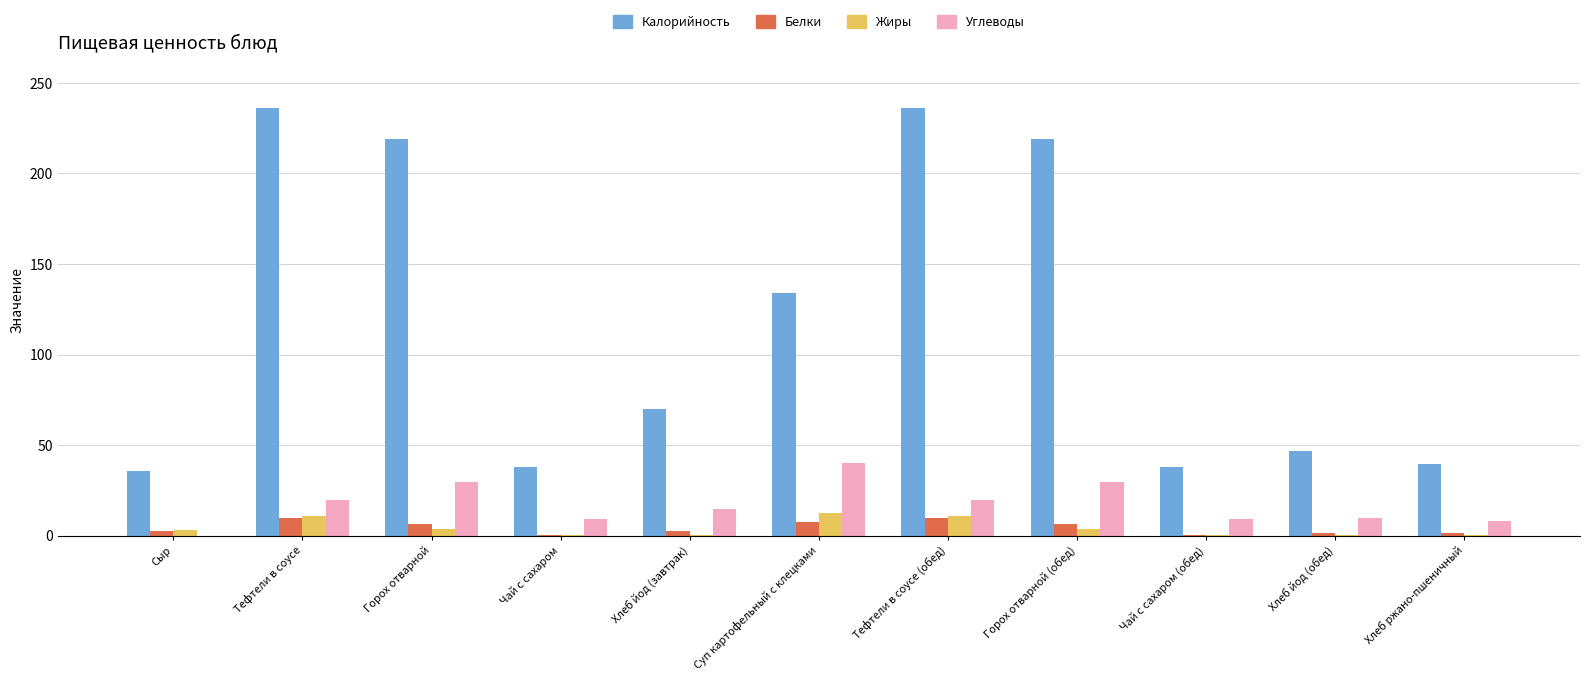

What is the sum of all Углеводы values?

189.9